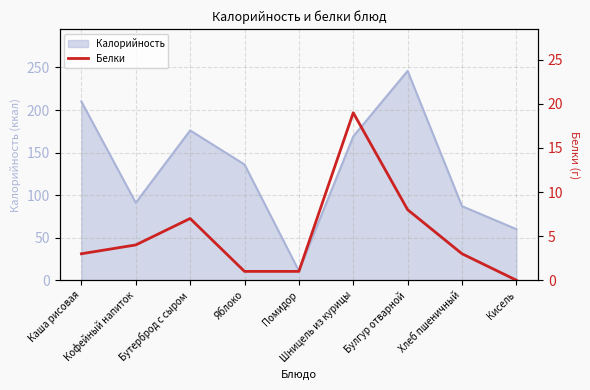

Where does the data first go above 3?

Кофейный напиток